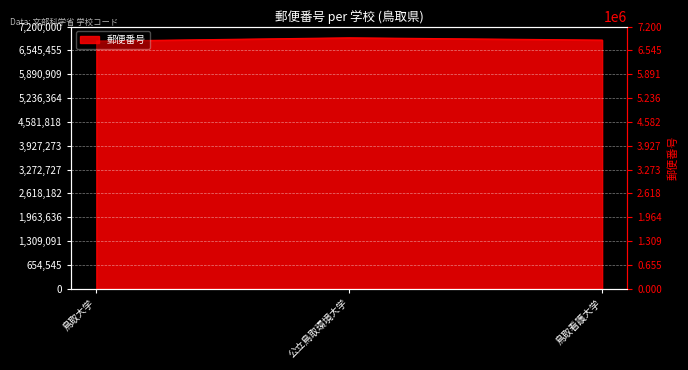

What is the label of the 1st point from the right?

鳥取看護大学